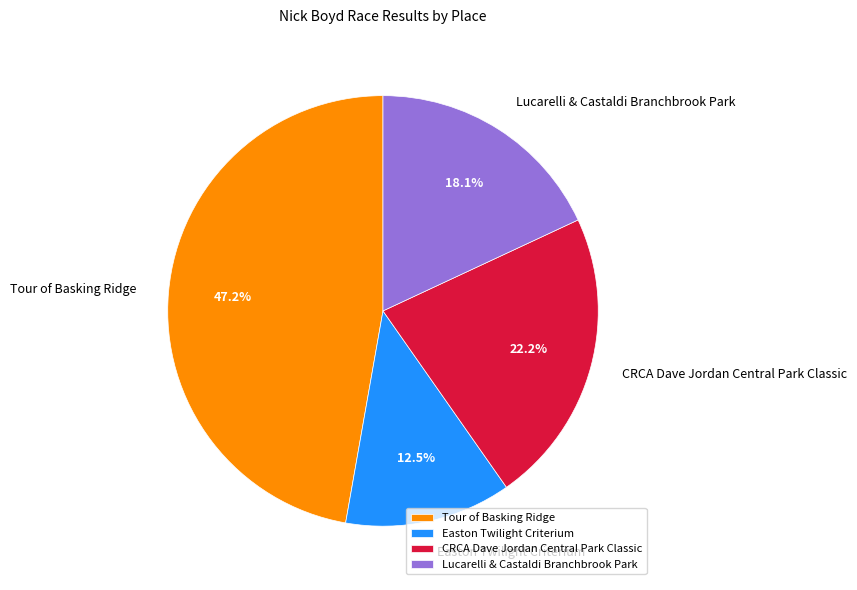

Is it true that Tour of Basking Ridge is 47% of the pie?

True